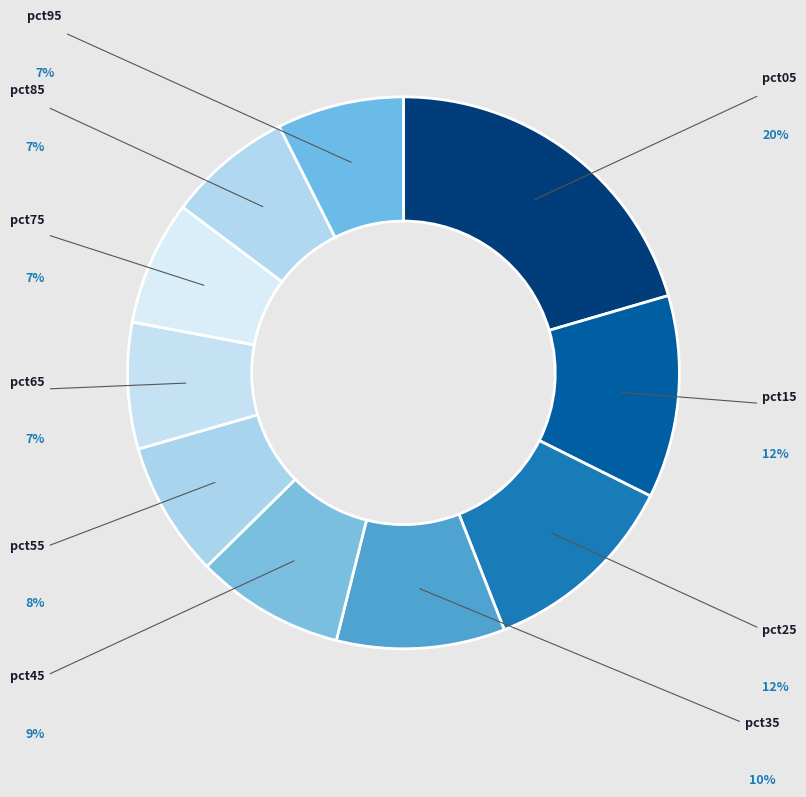

True or false: pct75 accounts for 15% of the total.

False